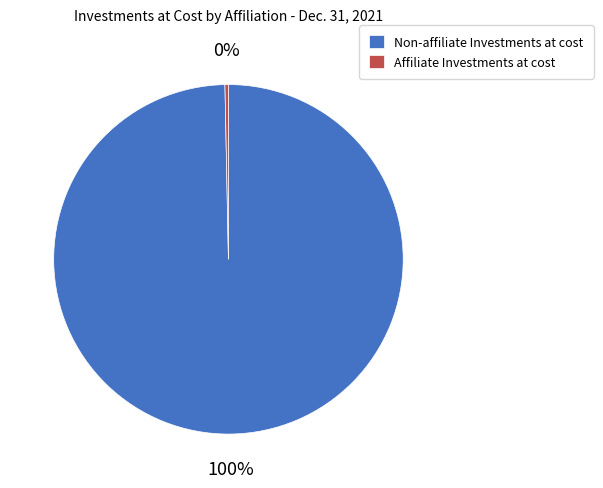

True or false: Affiliate Investments at cost accounts for 0% of the total.

True